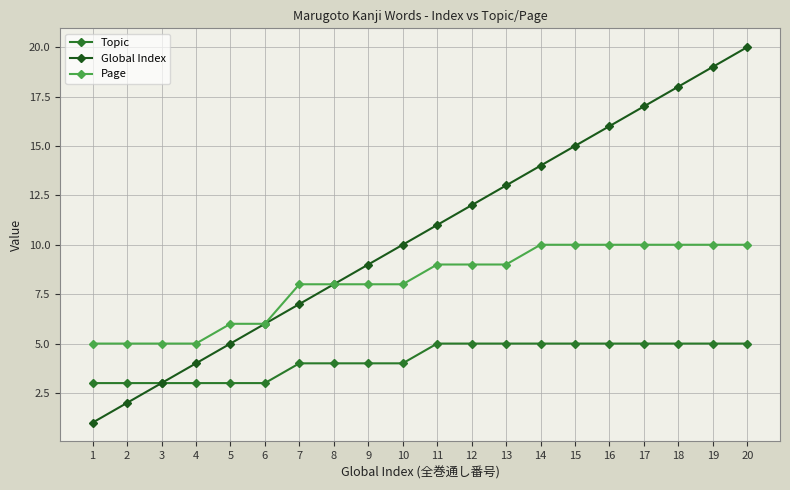

What is the difference between the maximum and second lowest values in the Topic series?

2